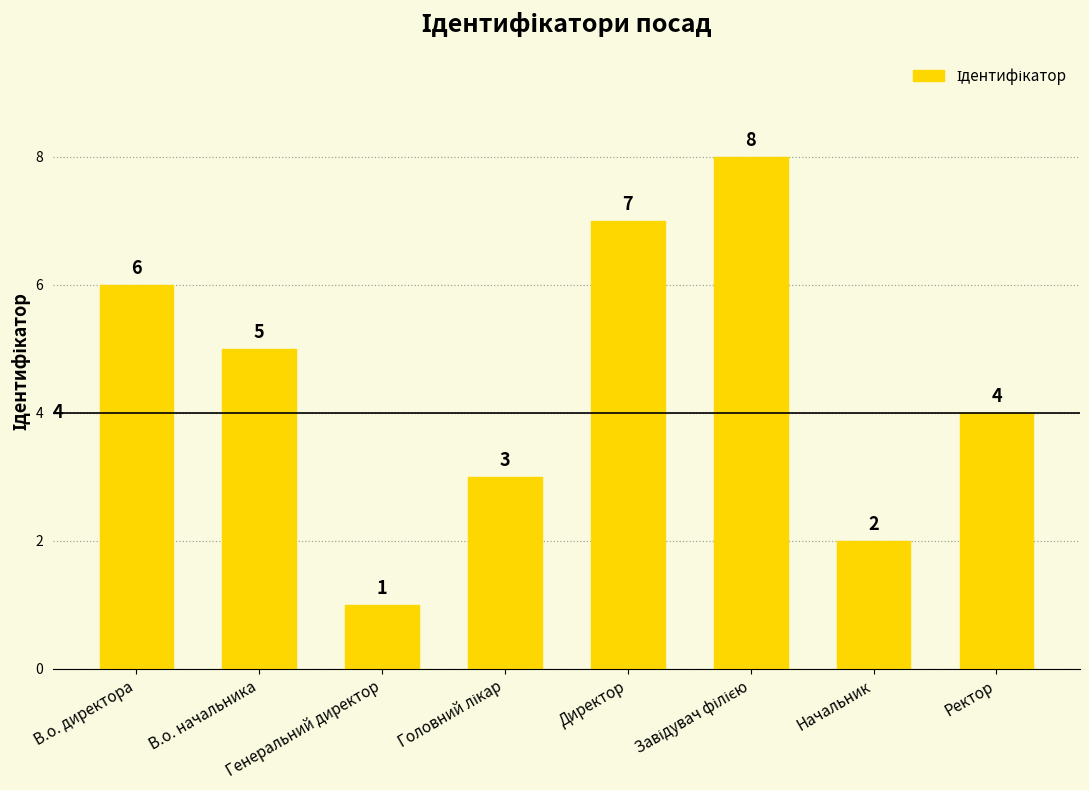

Reading left to right, transcribe all the data shown in this chart.

6	5	1	3	7	8	2	4